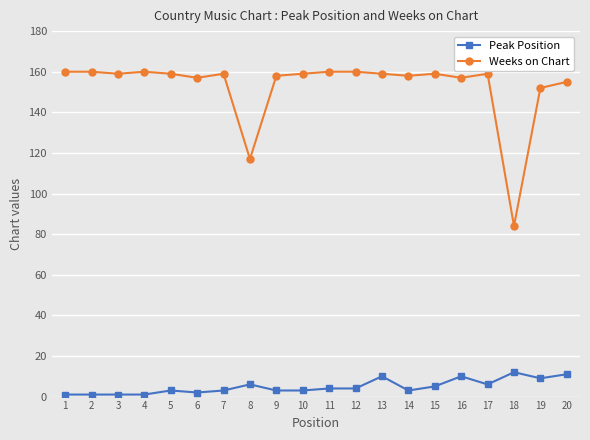

What is the sum of all Weeks on Chart values?

3051